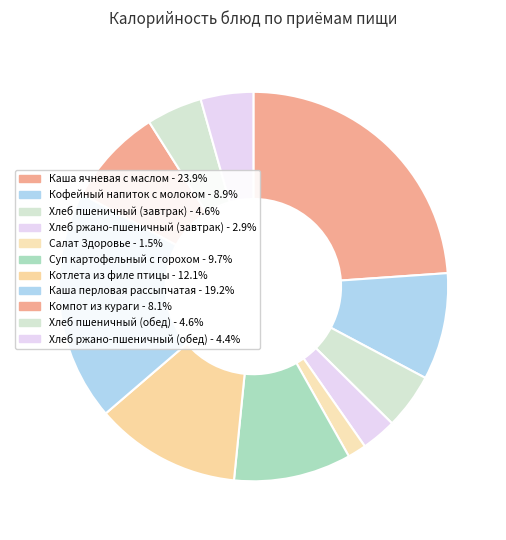

What is the smallest slice in the pie chart?

Салат Здоровье